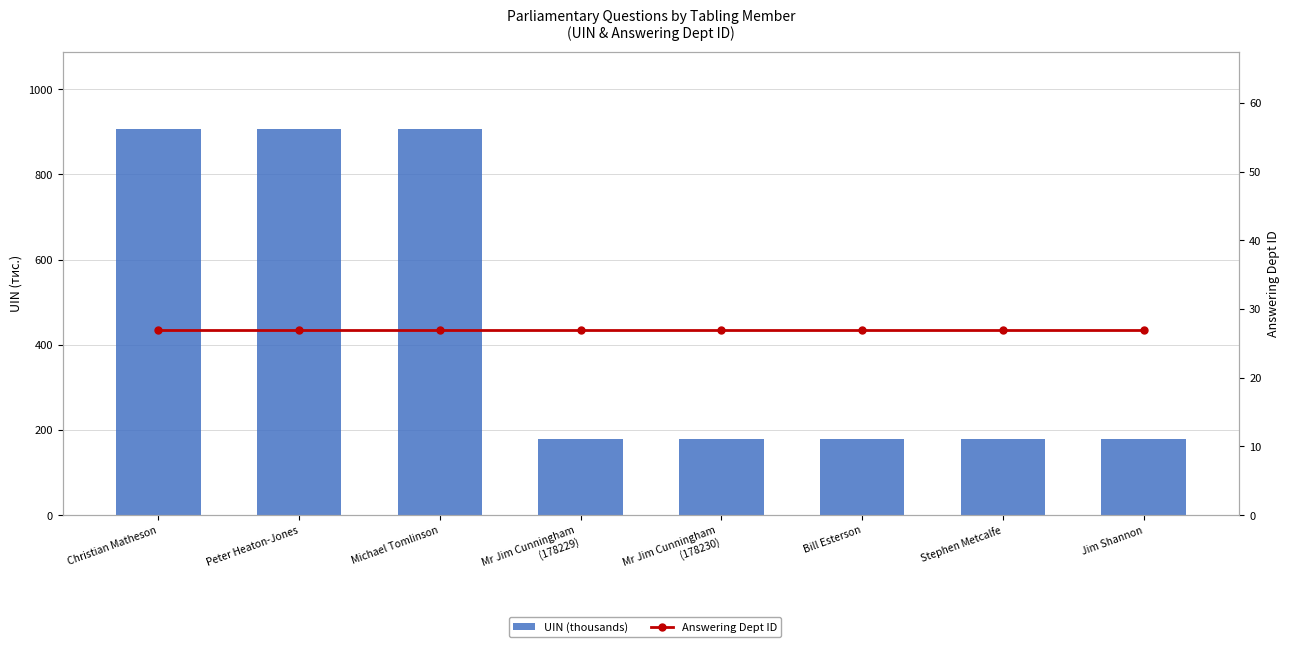

What is the sum of all Answering Dept ID values?

216.0